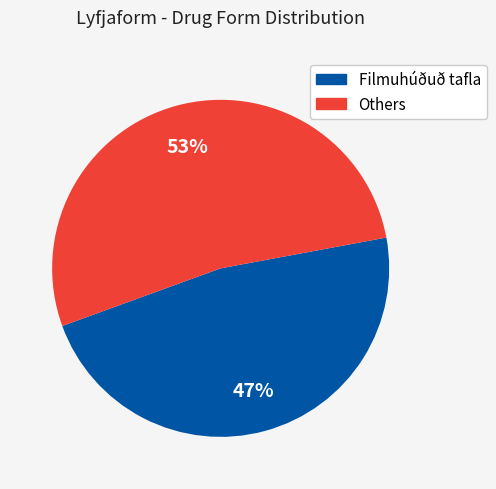

Is there a majority slice in this chart?

Yes